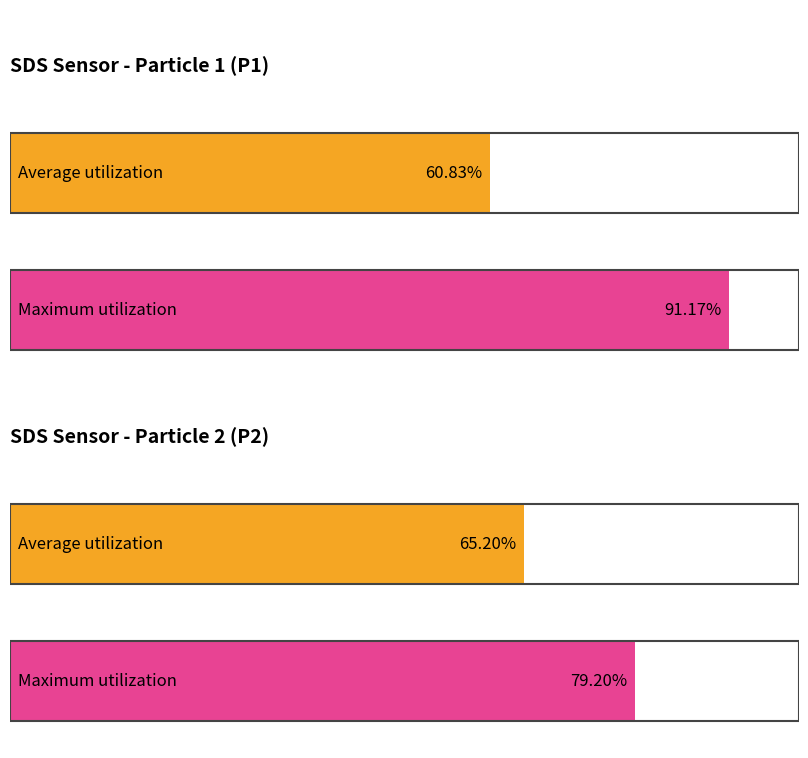

What are all the series names shown in the legend?

SDS_P1, SDS_P2